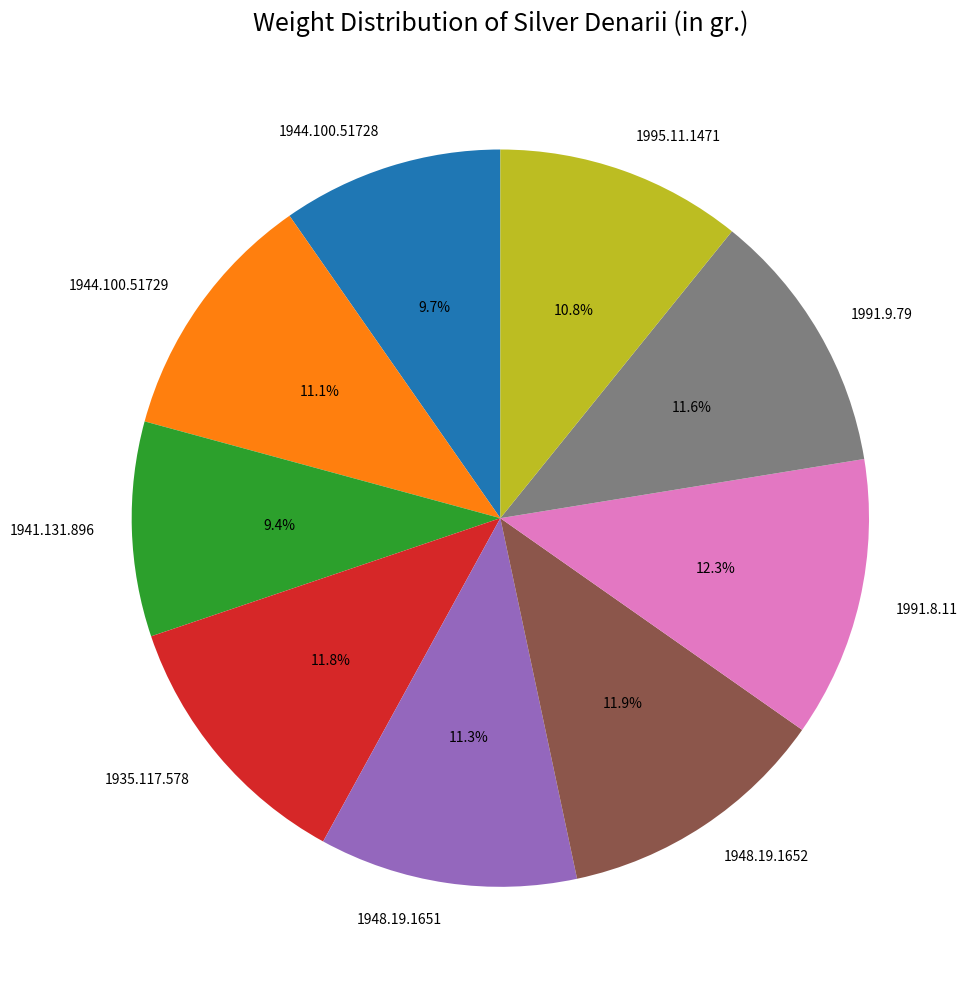

Count the number of slices in the pie.

9